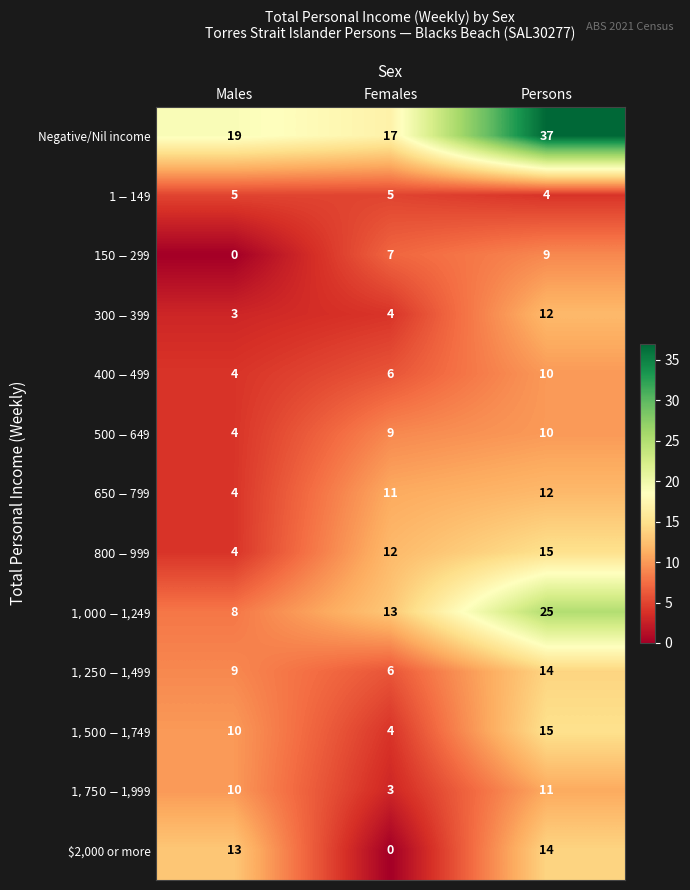

What is the maximum value shown in the chart?

37